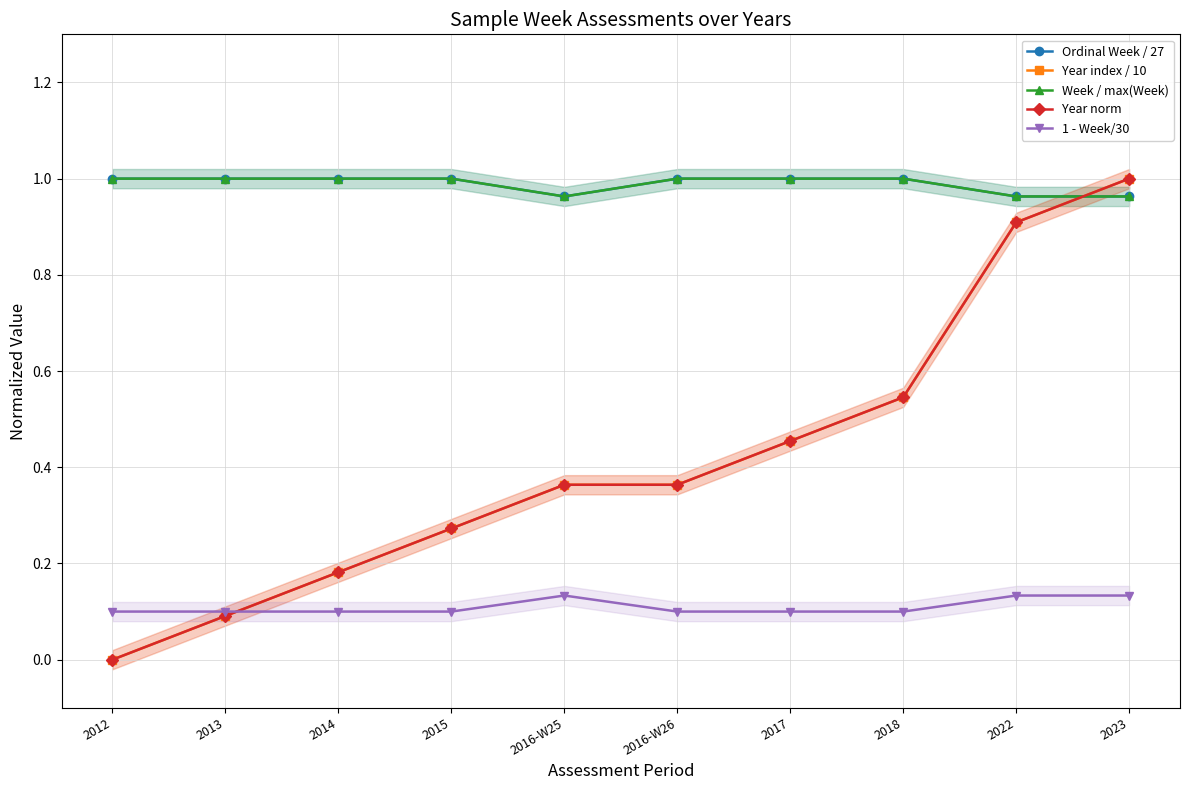

Is this an area chart (filled region under the line)?

No